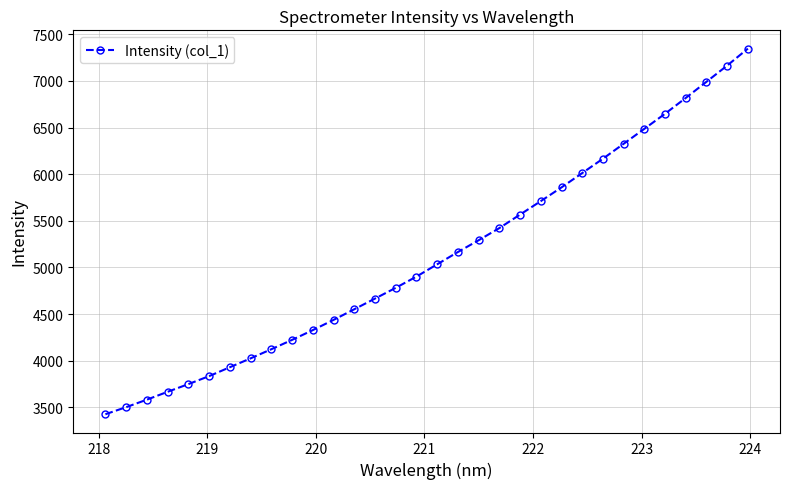

True or false: the data has more than 2 interior local peaks.

False